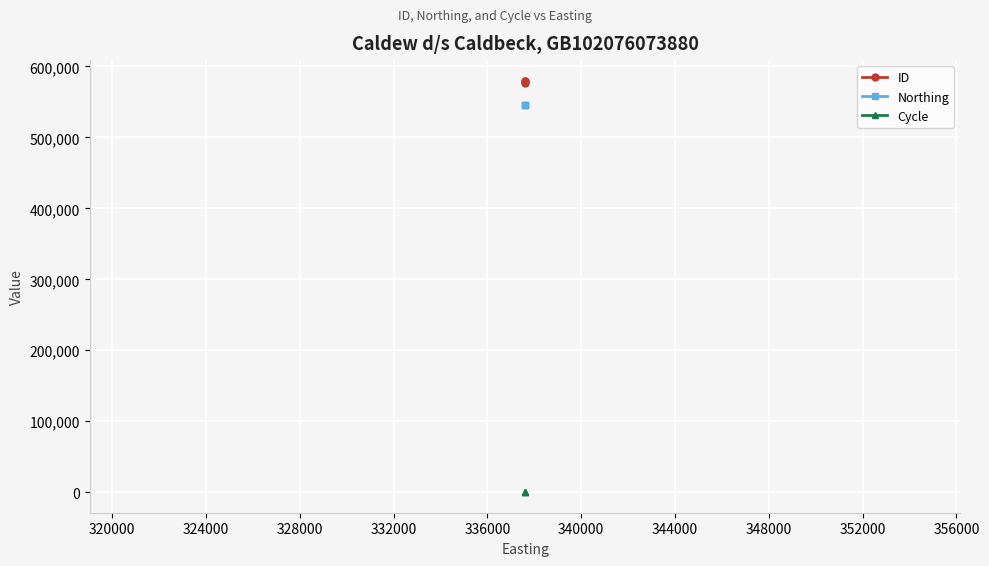

How many lines are shown in the chart?

3